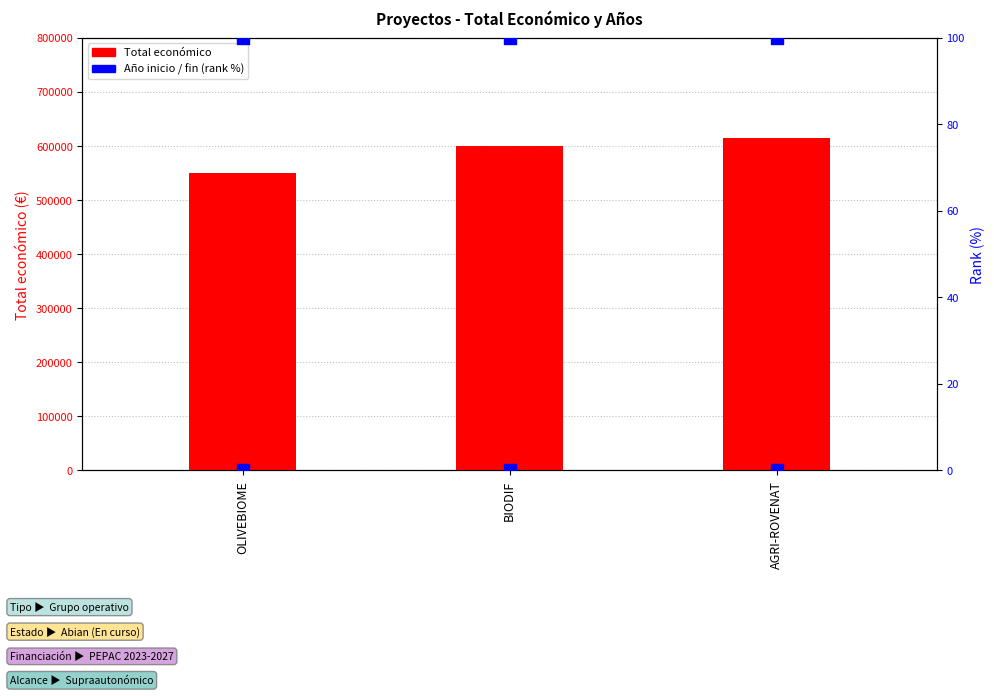

What is the total value across all series at BIODIF?

600027